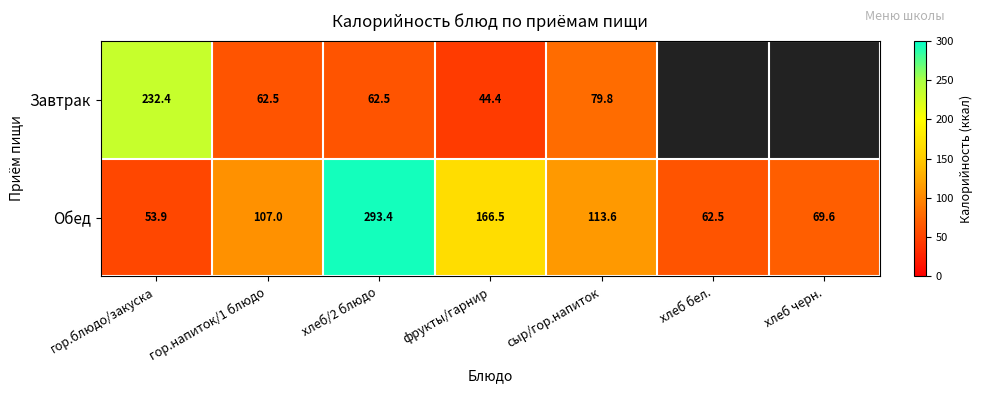

True or false: Обед has a value of 62.5 at хлеб бел..

True